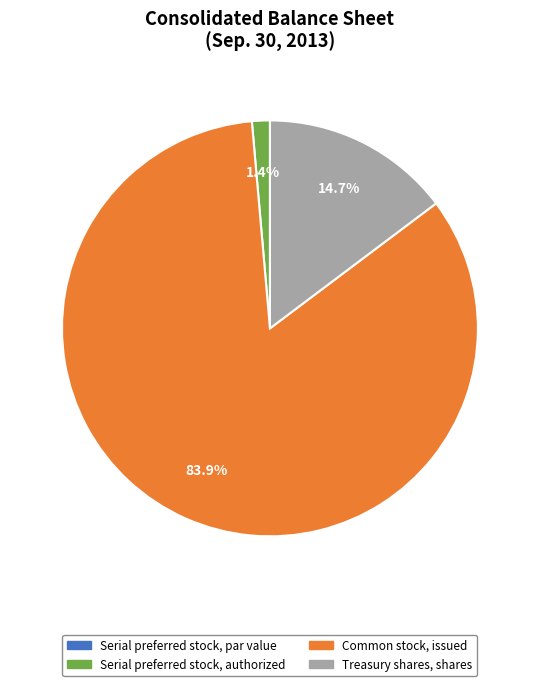

What is the largest slice in the pie chart?

Common stock, issued